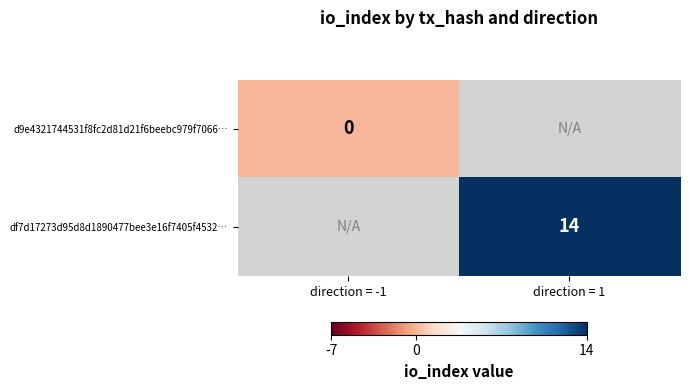

The df7d17273d95d8d1890477bee3e16f7405f4532… series shows 4 at direction = 1. True or false?

False